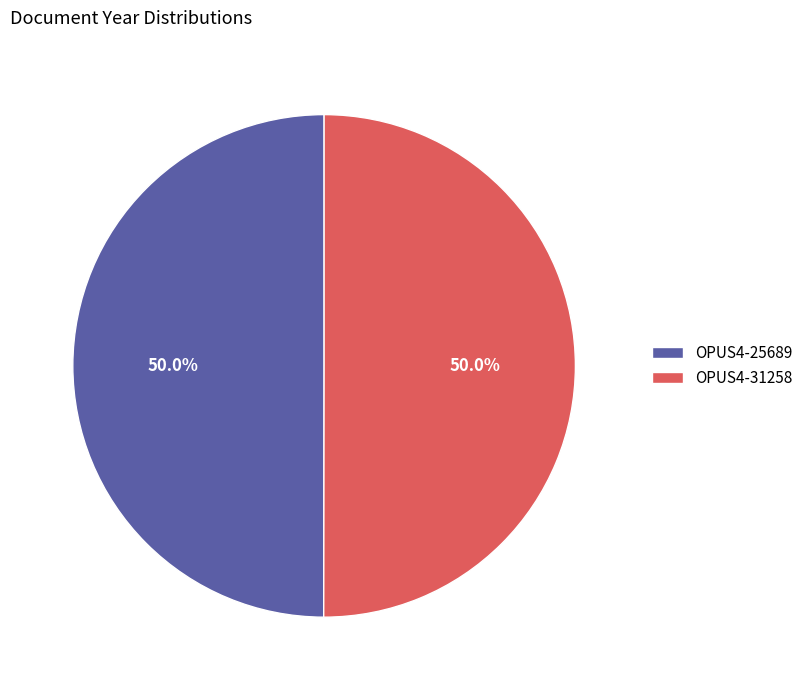

What is the ratio of the value at OPUS4-31258 to the value at OPUS4-25689?

1.0